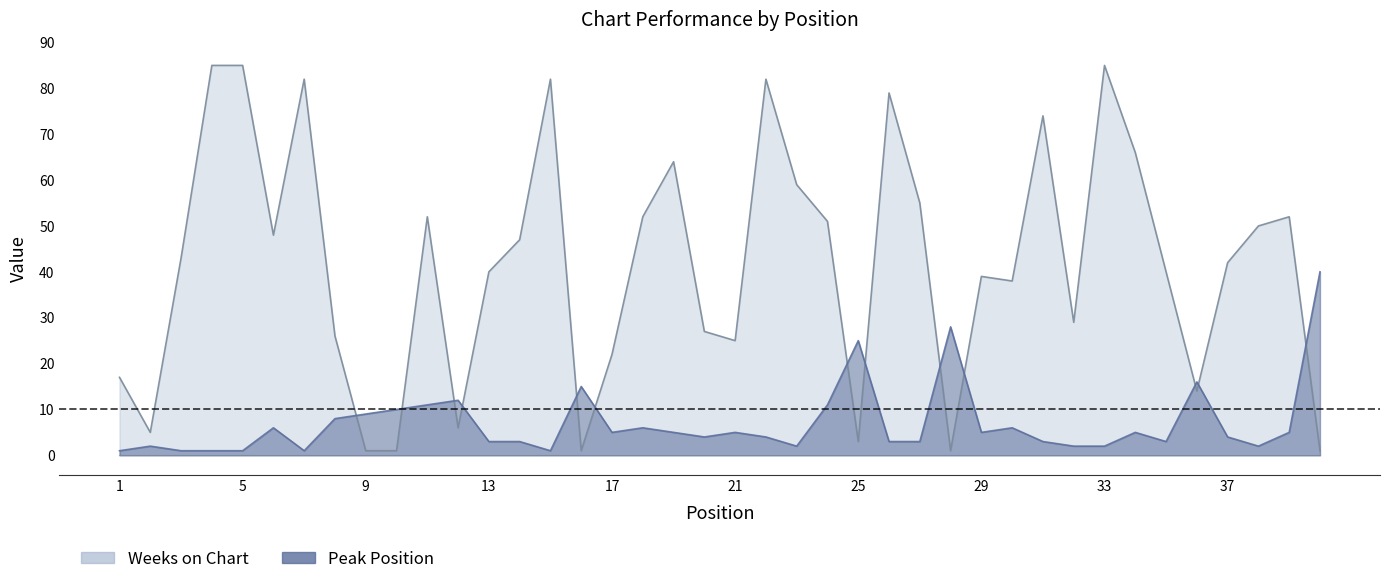

After their last crossing, which series has the higher values: Peak Position or Weeks on Chart?

Peak Position